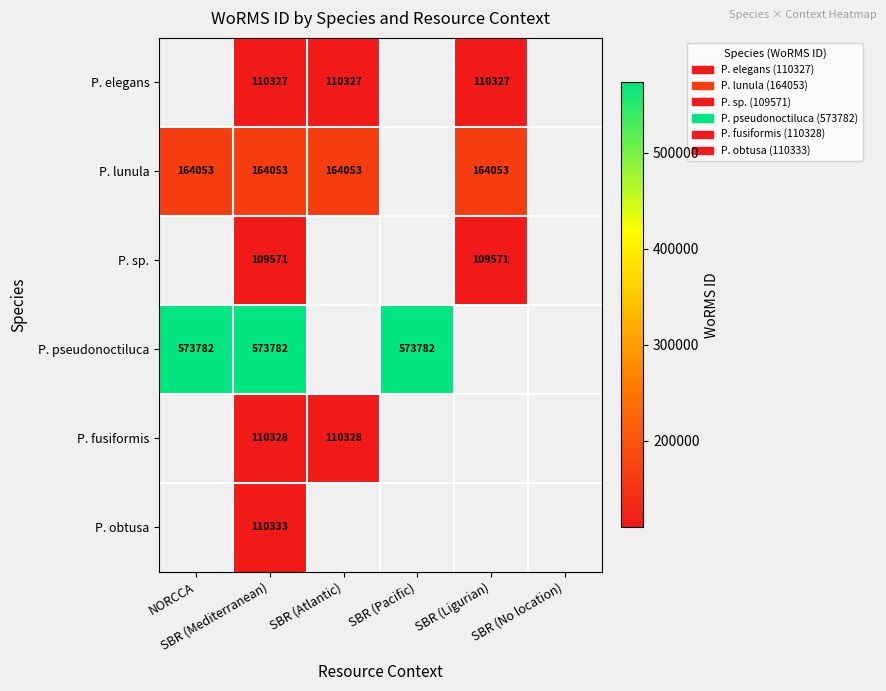

How many categories are shown in the chart?

6